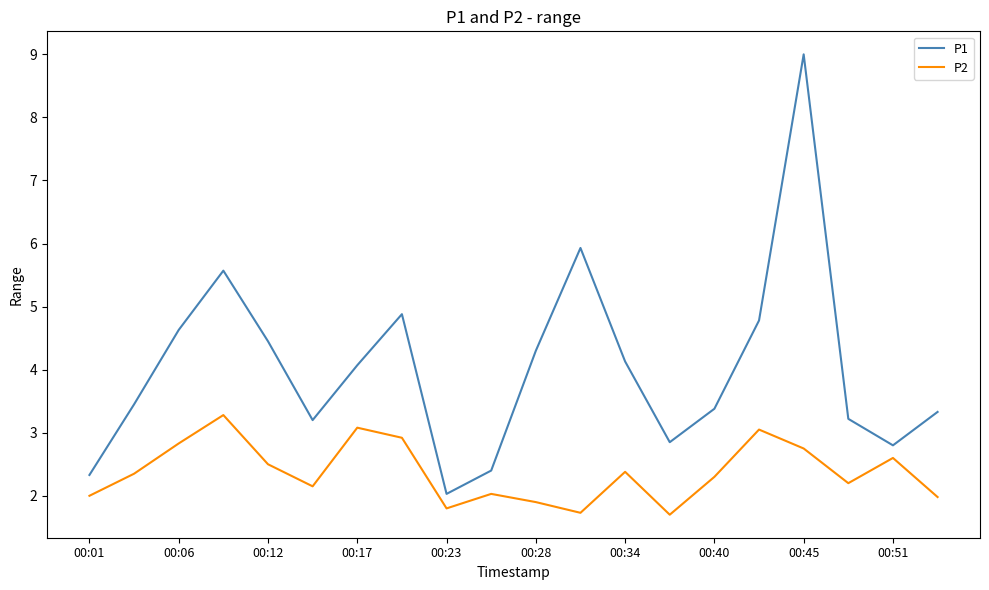

What is the difference between the maximum and minimum values in the P2 series?

1.6